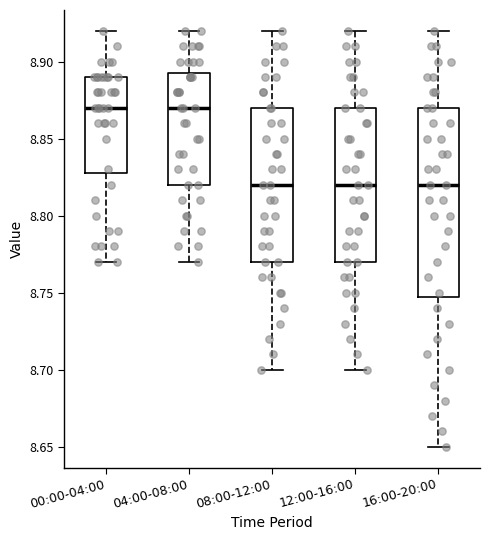

Reading left to right, read every box against the y-axis: the position of its median line, the range the box covers, and the ends of its whiskers. The values are not printed on the chart, so give them approximately, as read against the axis.

00:00-04:00: median 8.870, box 8.830 to 8.890, whiskers 8.770 to 8.920
04:00-08:00: median 8.870, box 8.820 to 8.895, whiskers 8.770 to 8.920
08:00-12:00: median 8.820, box 8.770 to 8.870, whiskers 8.700 to 8.920
12:00-16:00: median 8.820, box 8.770 to 8.870, whiskers 8.700 to 8.920
16:00-20:00: median 8.820, box 8.750 to 8.870, whiskers 8.650 to 8.920